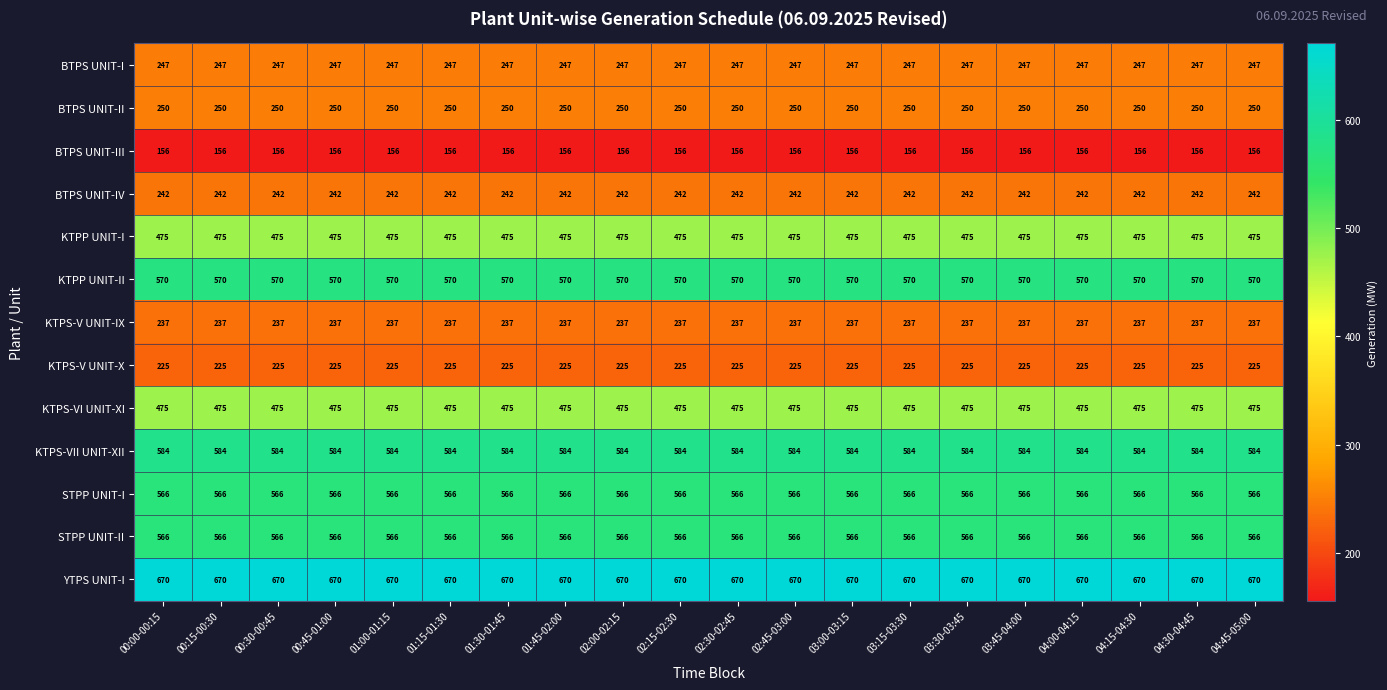

What is the difference between the highest and lowest values at 02:15-02:30?

514